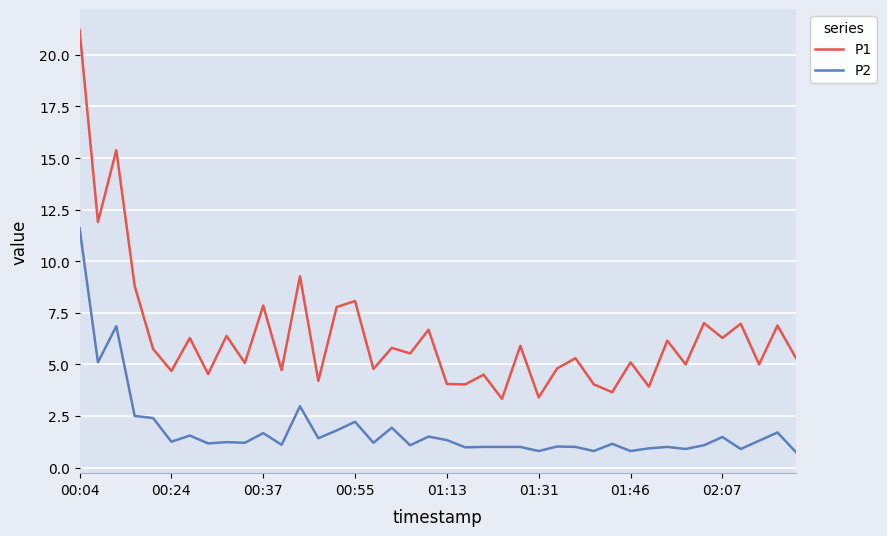

Is this an area chart (filled region under the line)?

No